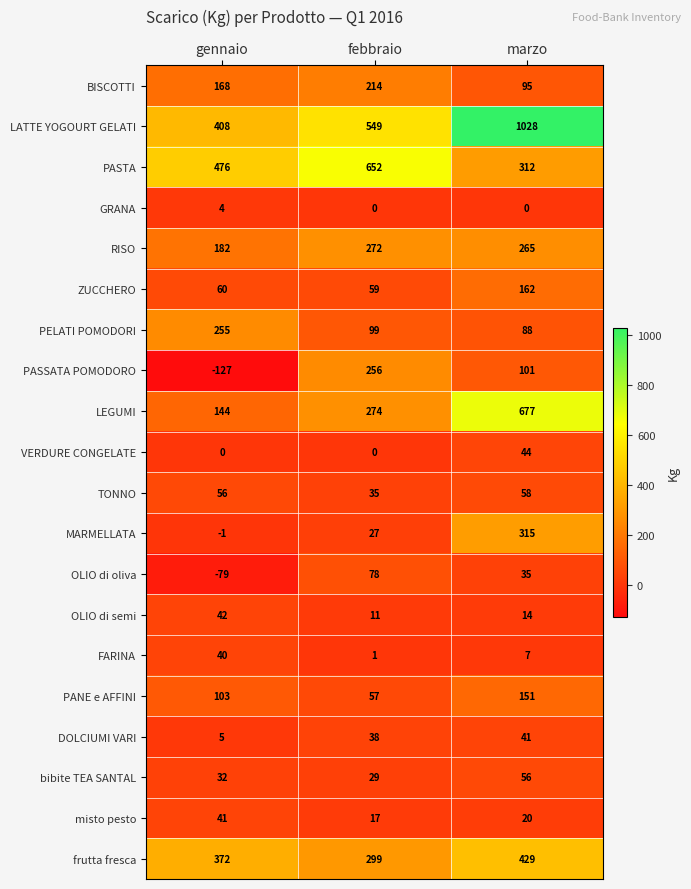

Which label corresponds to the smallest value in the chart?

gennaio